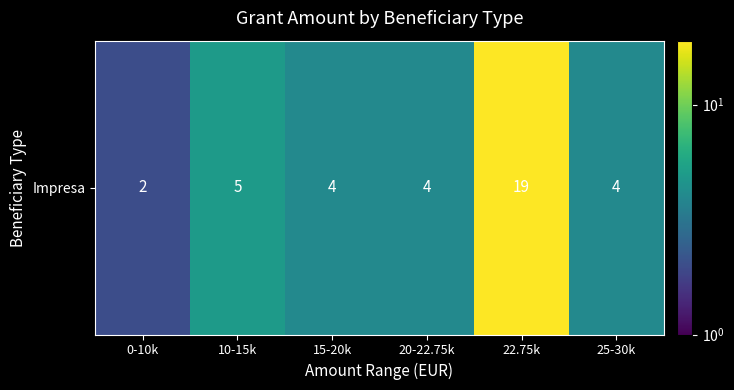

What is the average value?

6